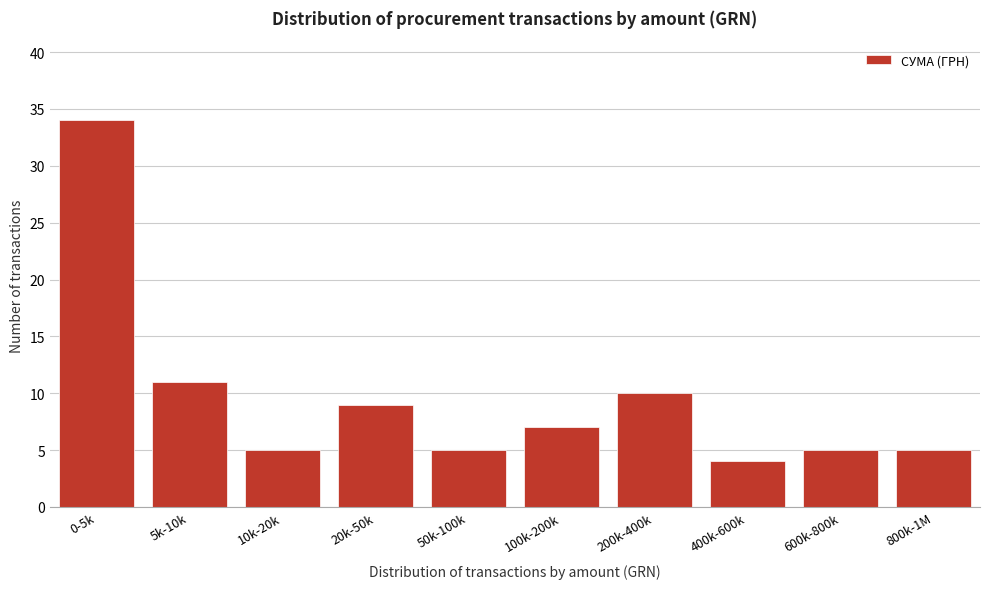

Reading left to right, extract all data points from this chart.

34	11	5	9	5	7	10	4	5	5